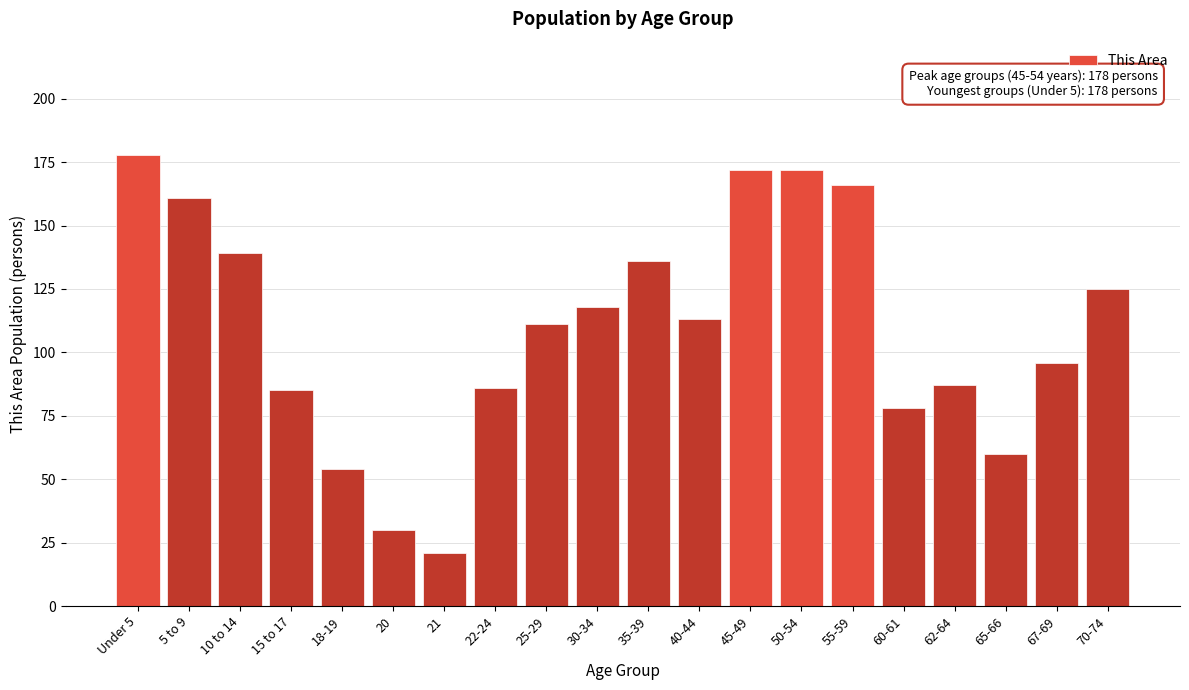

Reading left to right, extract all data points from this chart.

Under 5=178	5 to 9=161	10 to 14=139	15 to 17=85	18-19=54	20=30	21=21	22-24=86	25-29=111	30-34=118	35-39=136	40-44=113	45-49=172	50-54=172	55-59=166	60-61=78	62-64=87	65-66=60	67-69=96	70-74=125